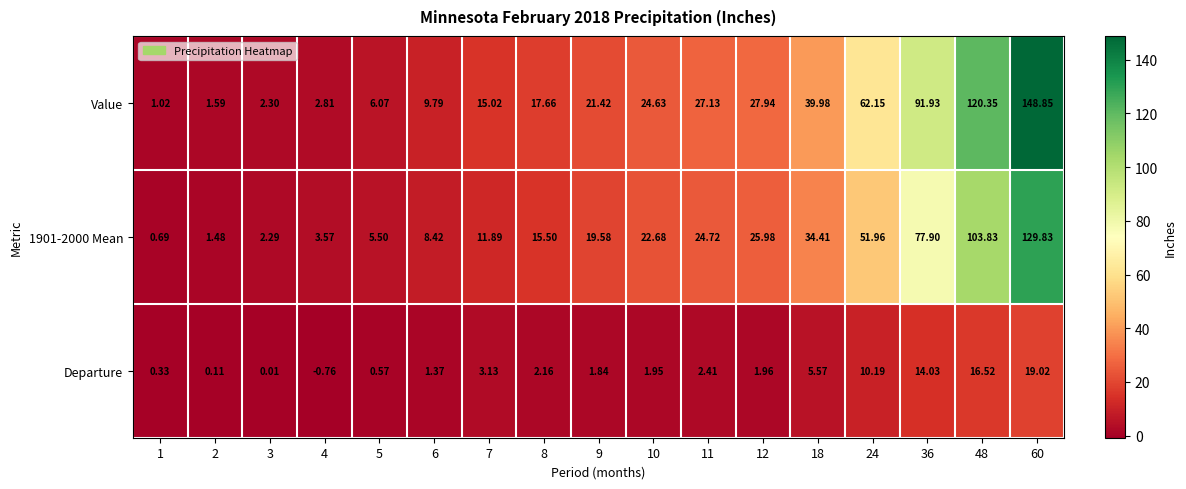

Between 7 and 24, which series saw the biggest shift?

Value